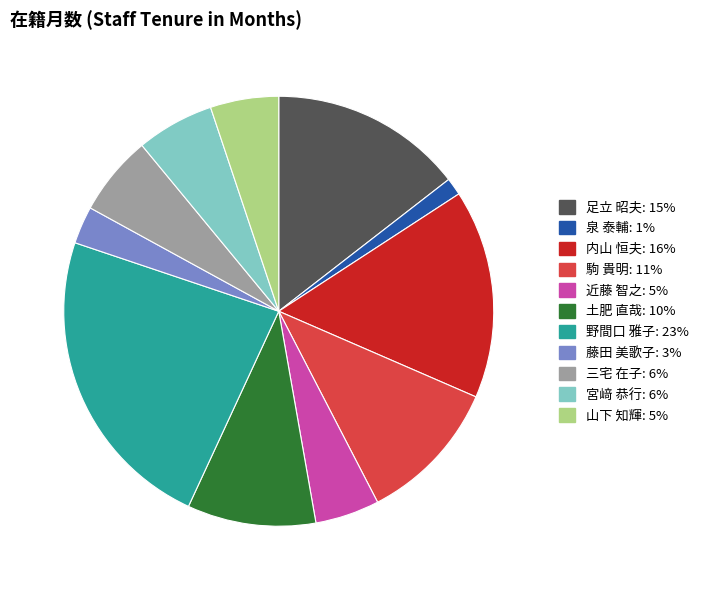

The 土肥 直哉 slice represents 10% of the pie. True or false?

True